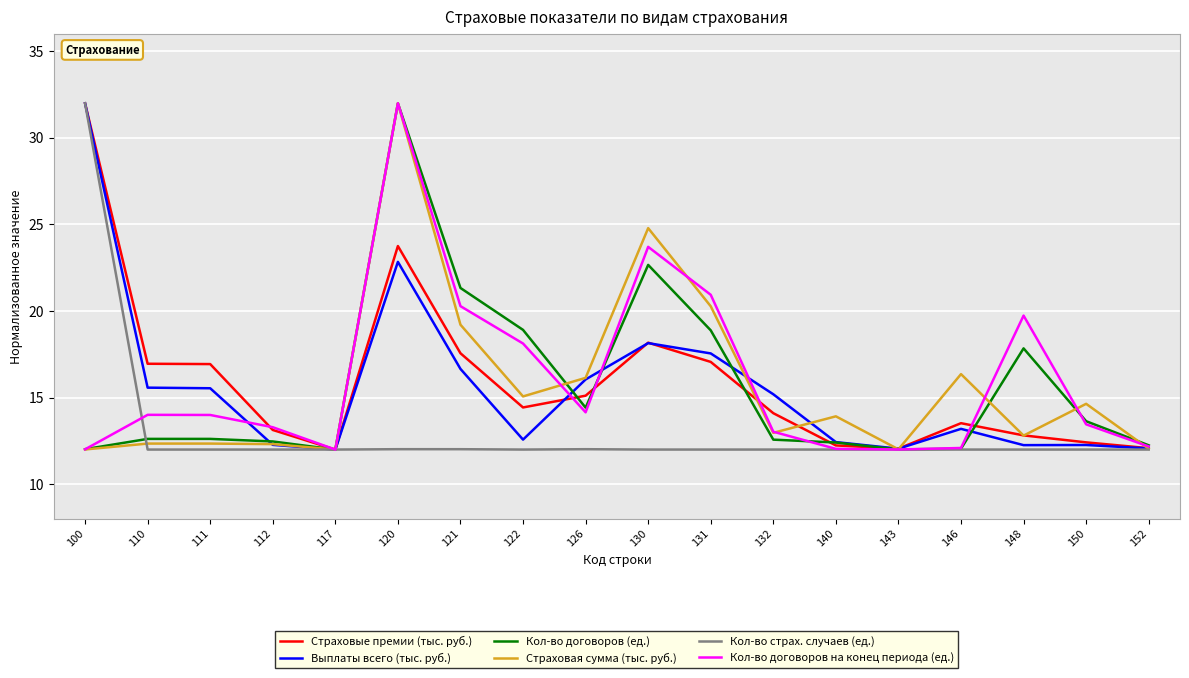

At which category is the sum across all series the highest?

120